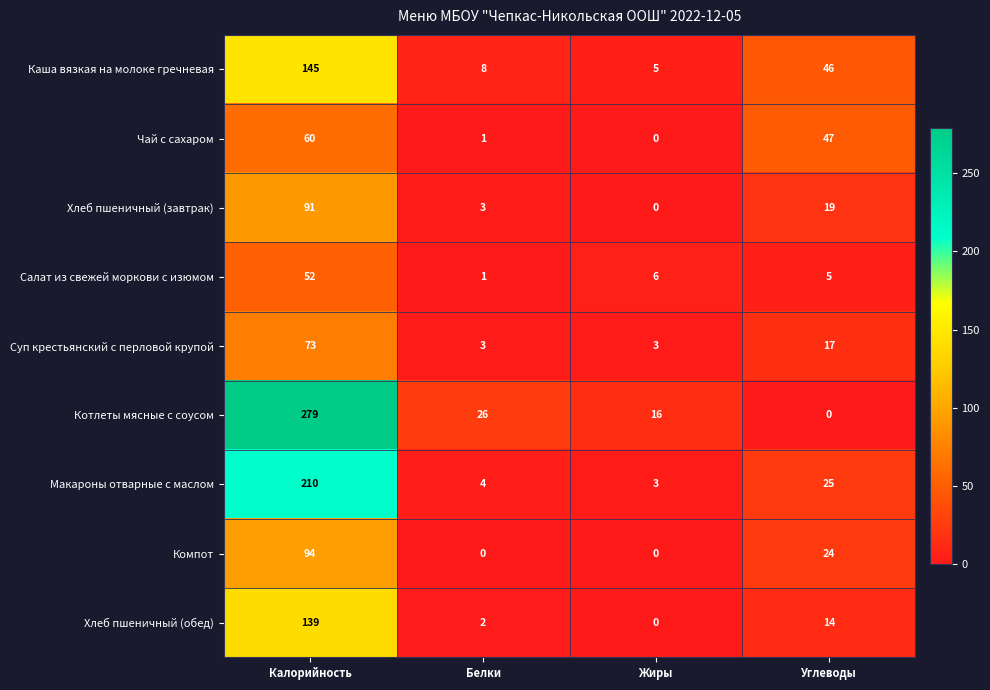

List the labels in order of Хлеб пшеничный (обед) value, smallest first.

Жиры, Белки, Углеводы, Калорийность